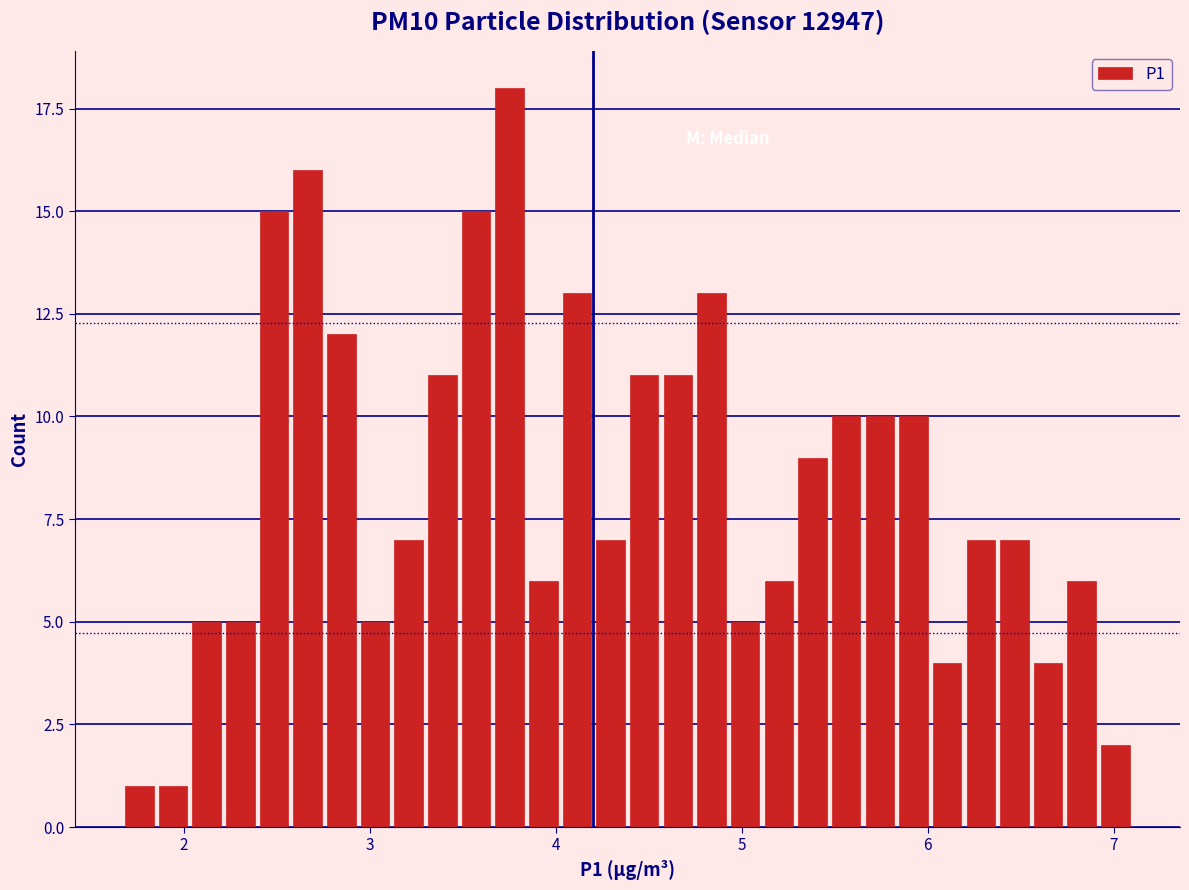

Around what value on the x-axis is the tallest bar? Give the approximate position of its centre, as read against the axis.

3.8